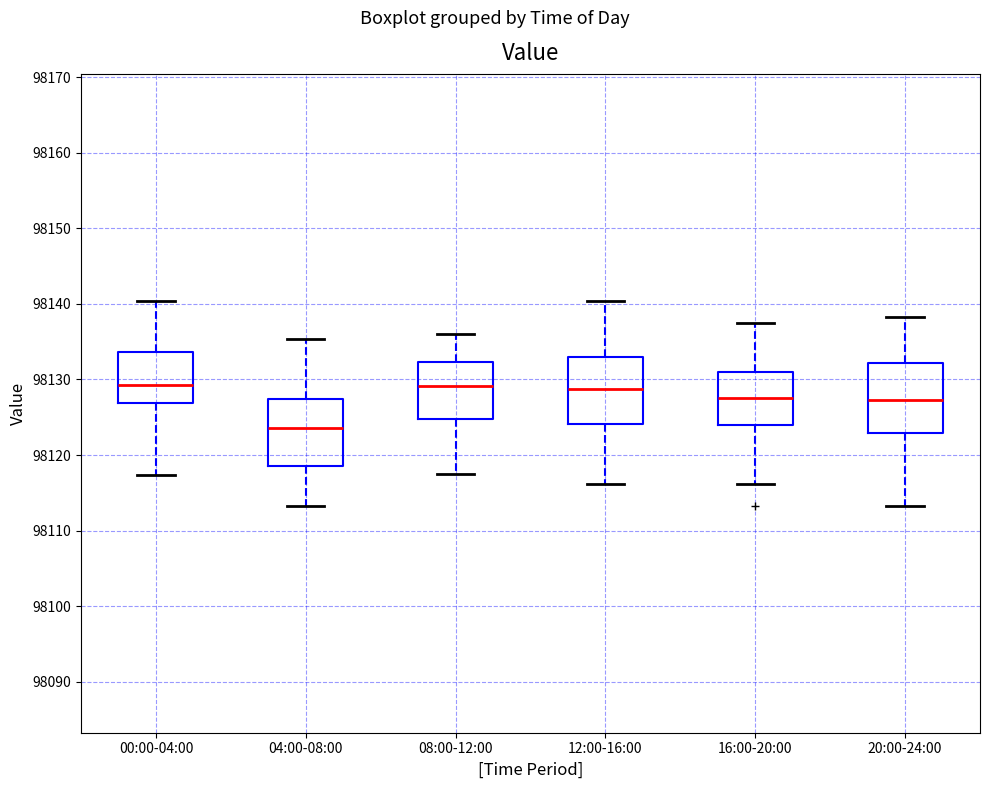

Where does the median line of the box for 00:00-04:00 sit on the y-axis? The values are not printed on the chart, so give them approximately, as read against the axis.

98129